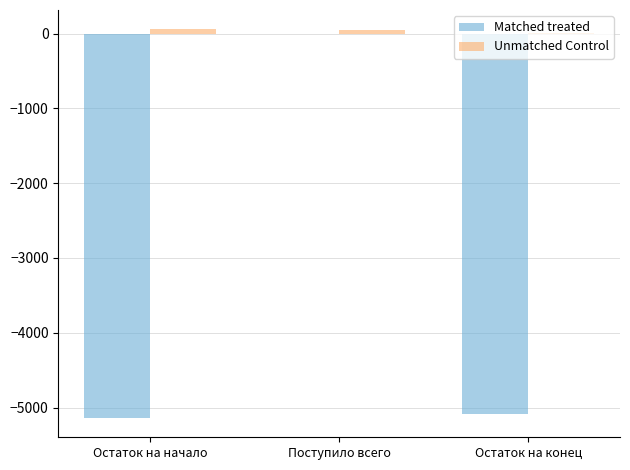

The Matched treated series shows -5083.0 at Остаток на конец. True or false?

True